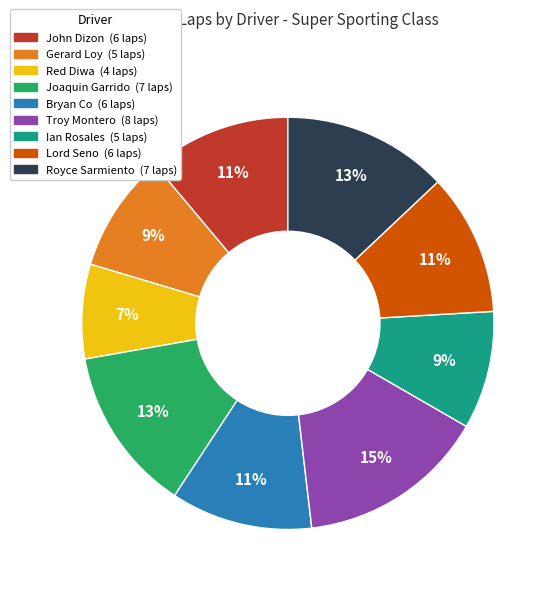

Which category has the biggest portion of the pie?

Troy Montero